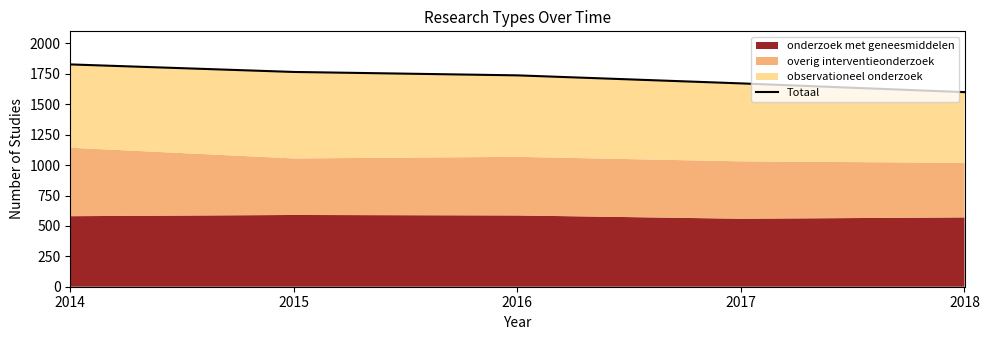

Count the number of values greater than 1738.

2